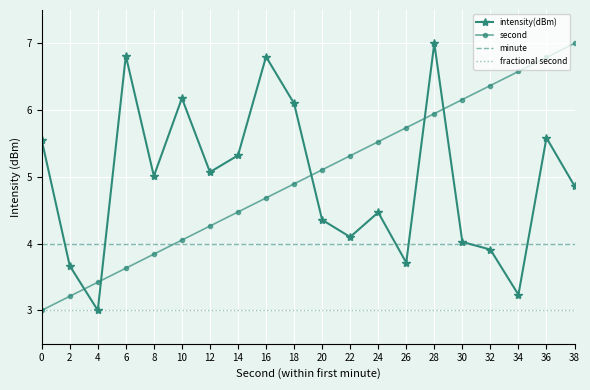

Rank the series at 18 from highest to lowest value.

intensity(dBm), second, minute, fractional second